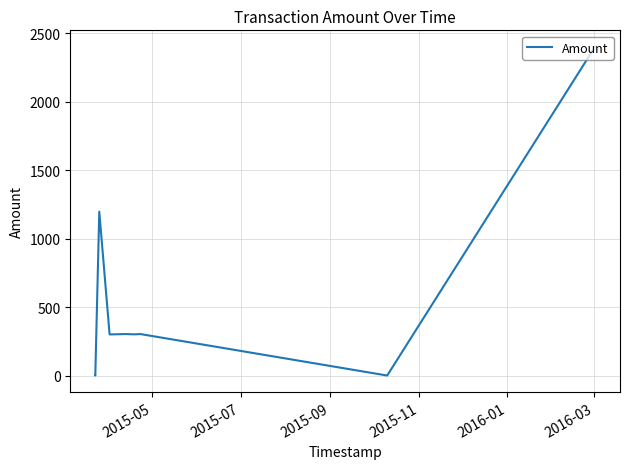

What is the difference between the maximum and minimum values?

2400.0